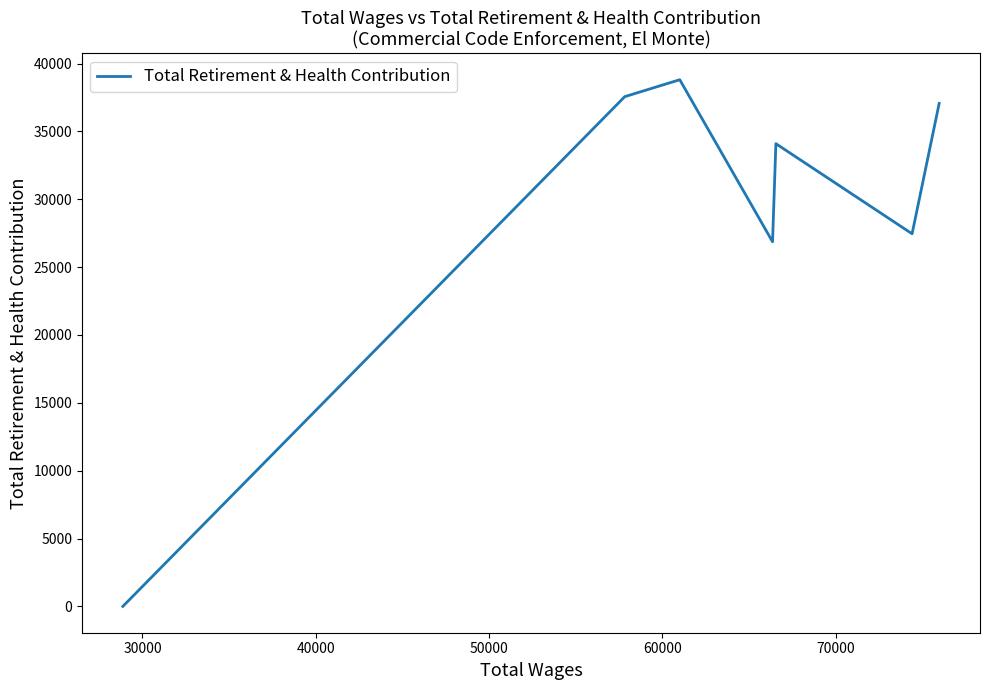

True or false: the data shows 39808 at 50000.

False